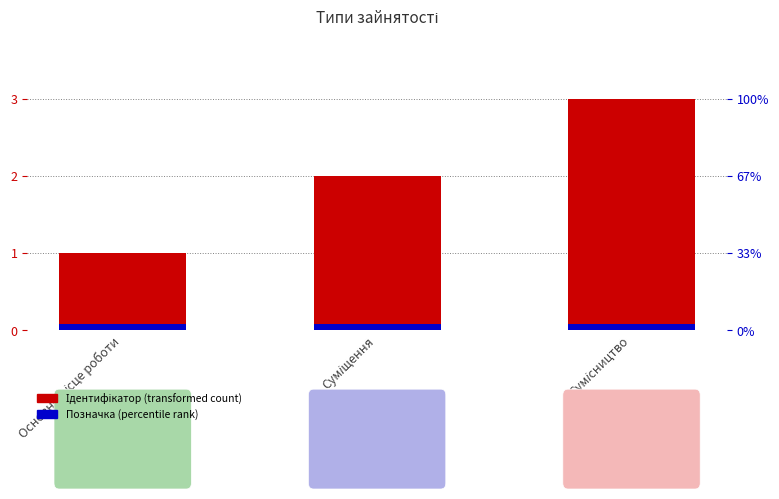

The value of Позначка at Суміщення is 0.1. True or false?

False